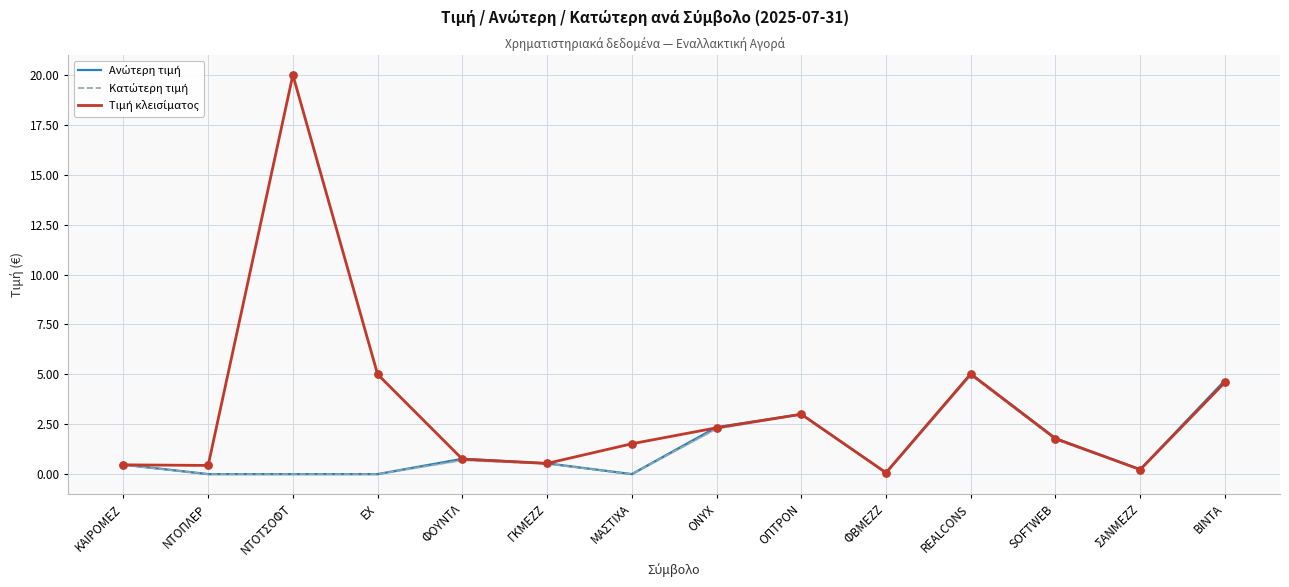

At how many categories does at least one series exceed 8?

1